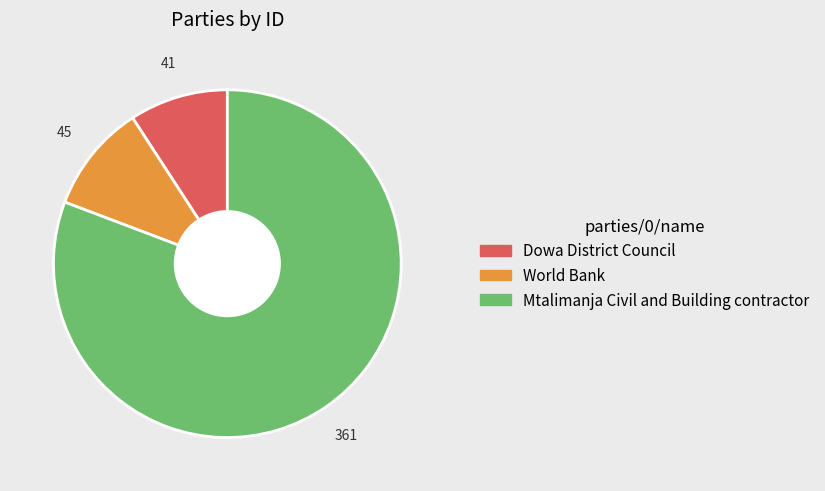

Is there any slice that represents more than half of the pie?

Yes